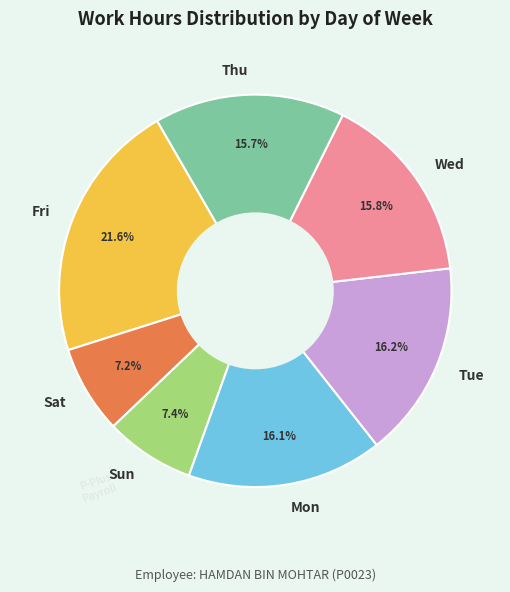

How many segments does this pie chart have?

7